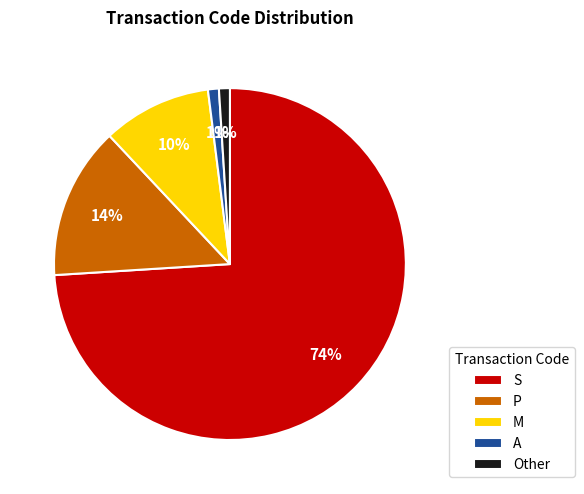

Which slice is the largest?

S